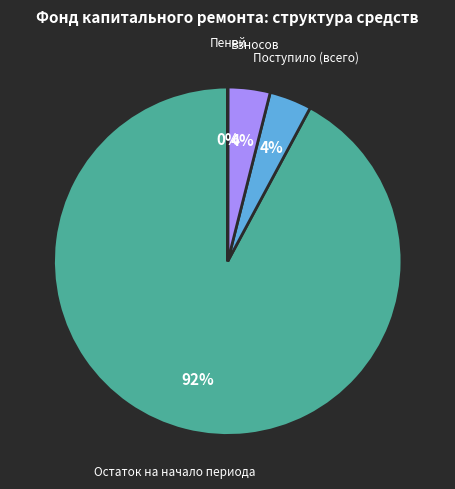

Does Остаток на начало периода represent more than half of the total?

Yes